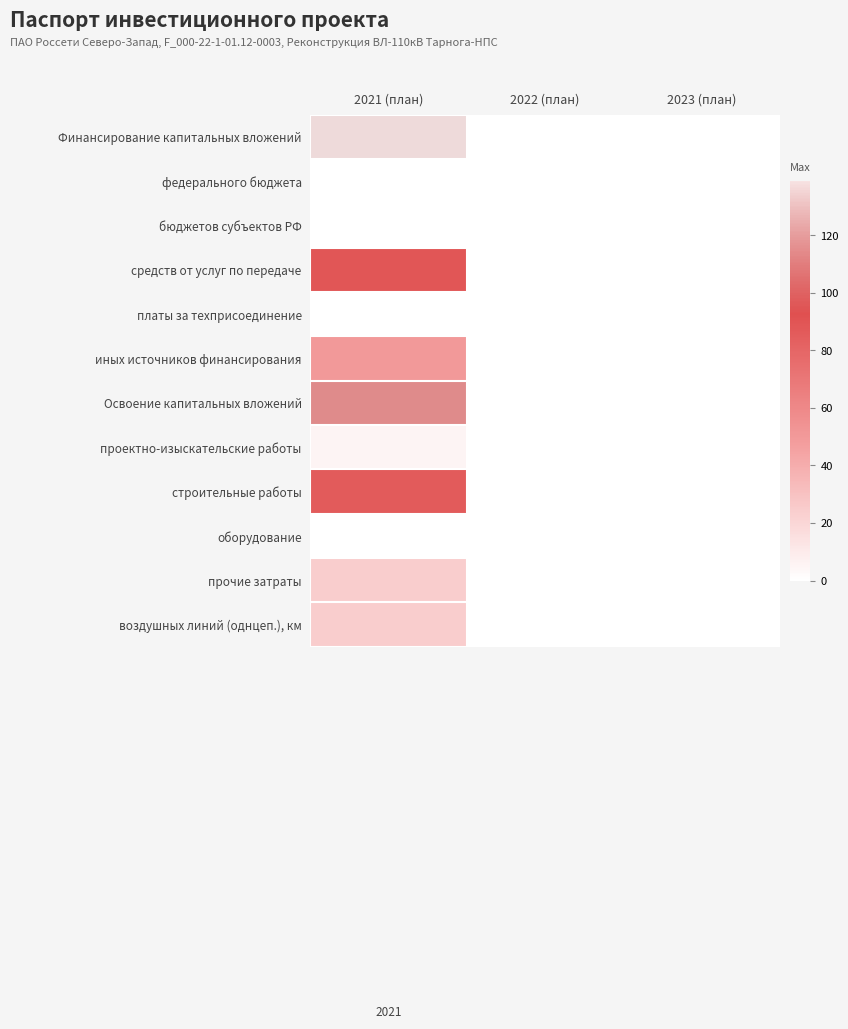

Reading left to right, what are all the values shown in this chart?

Финансирование капитальных вложений: 2021 (план)=139	2022 (план)=0	2023 (план)=0
федерального бюджета: 2021 (план)=0	2022 (план)=0	2023 (план)=0
бюджетов субъектов РФ: 2021 (план)=0	2022 (план)=0	2023 (план)=0
средств от услуг по передаче: 2021 (план)=89	2022 (план)=0	2023 (план)=0
платы за техприсоединение: 2021 (план)=0	2022 (план)=0	2023 (план)=0
иных источников финансирования: 2021 (план)=50	2022 (план)=0	2023 (план)=0
Освоение капитальных вложений: 2021 (план)=116	2022 (план)=0	2023 (план)=0
проектно-изыскательские работы: 2021 (план)=5	2022 (план)=0	2023 (план)=0
строительные работы: 2021 (план)=86	2022 (план)=0	2023 (план)=0
оборудование: 2021 (план)=0	2022 (план)=0	2023 (план)=0
прочие затраты: 2021 (план)=24	2022 (план)=0	2023 (план)=0
воздушных линий (однцеп.), км: 2021 (план)=24	2022 (план)=0	2023 (план)=0